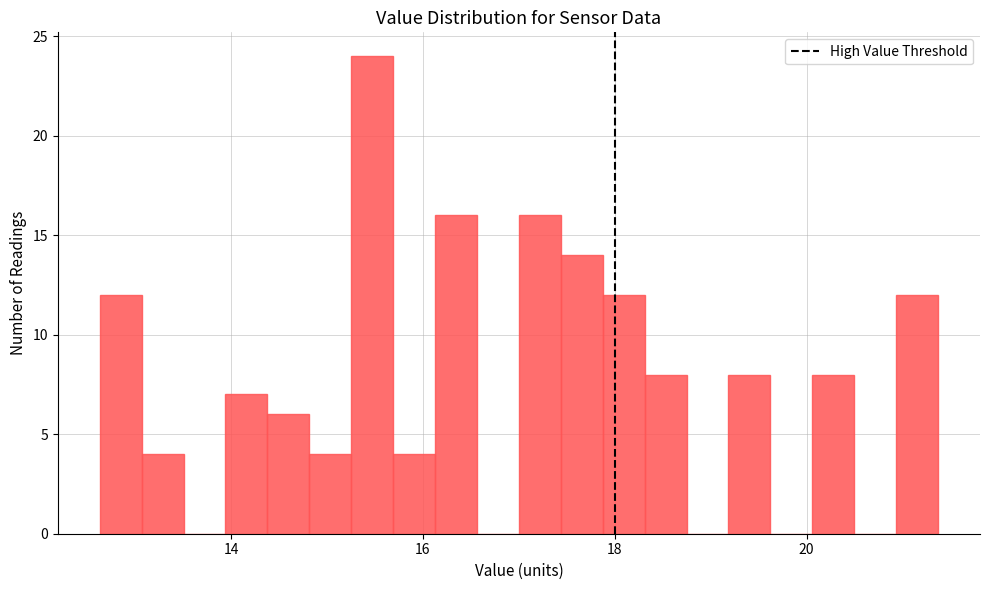

Read against the x-axis, roughly where is the centre of the tallest bar?

15.4